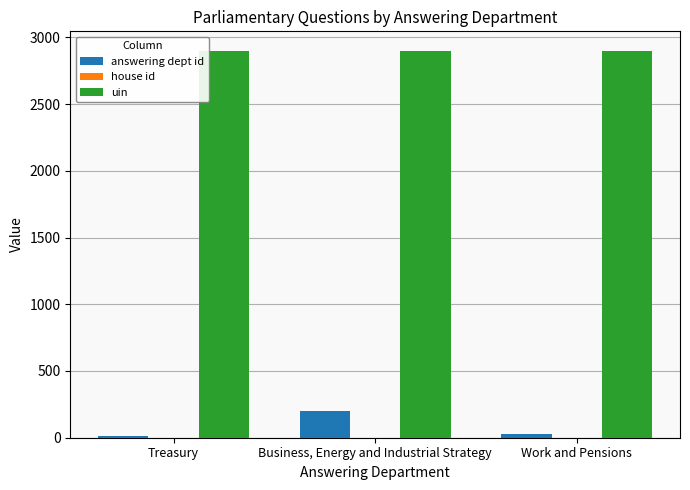

The uin series shows 5142 at Business, Energy and Industrial Strategy. True or false?

False